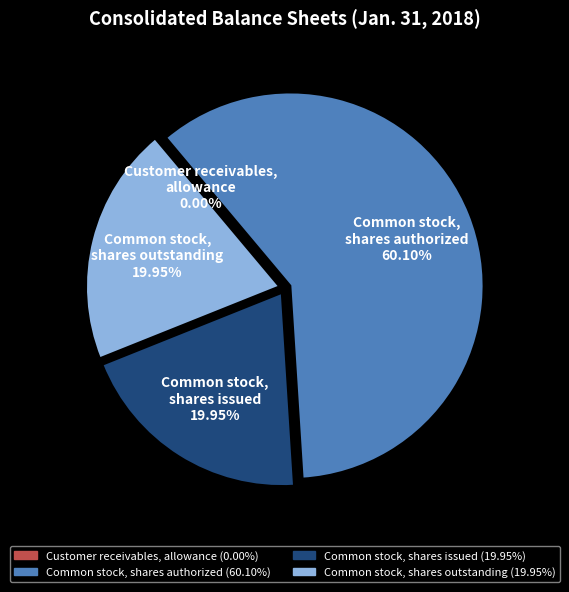

To the nearest percent, what portion does Common stock, shares outstanding represent?

20%